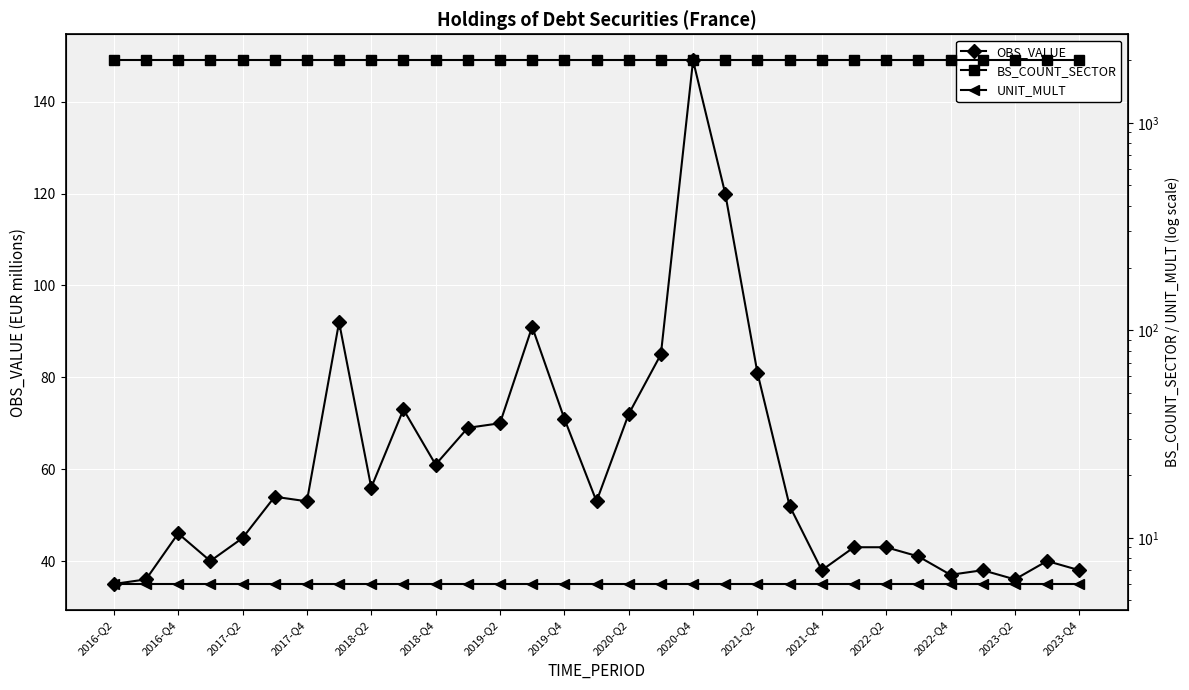

True or false: OBS_VALUE has more than 1 interior local peaks.

True